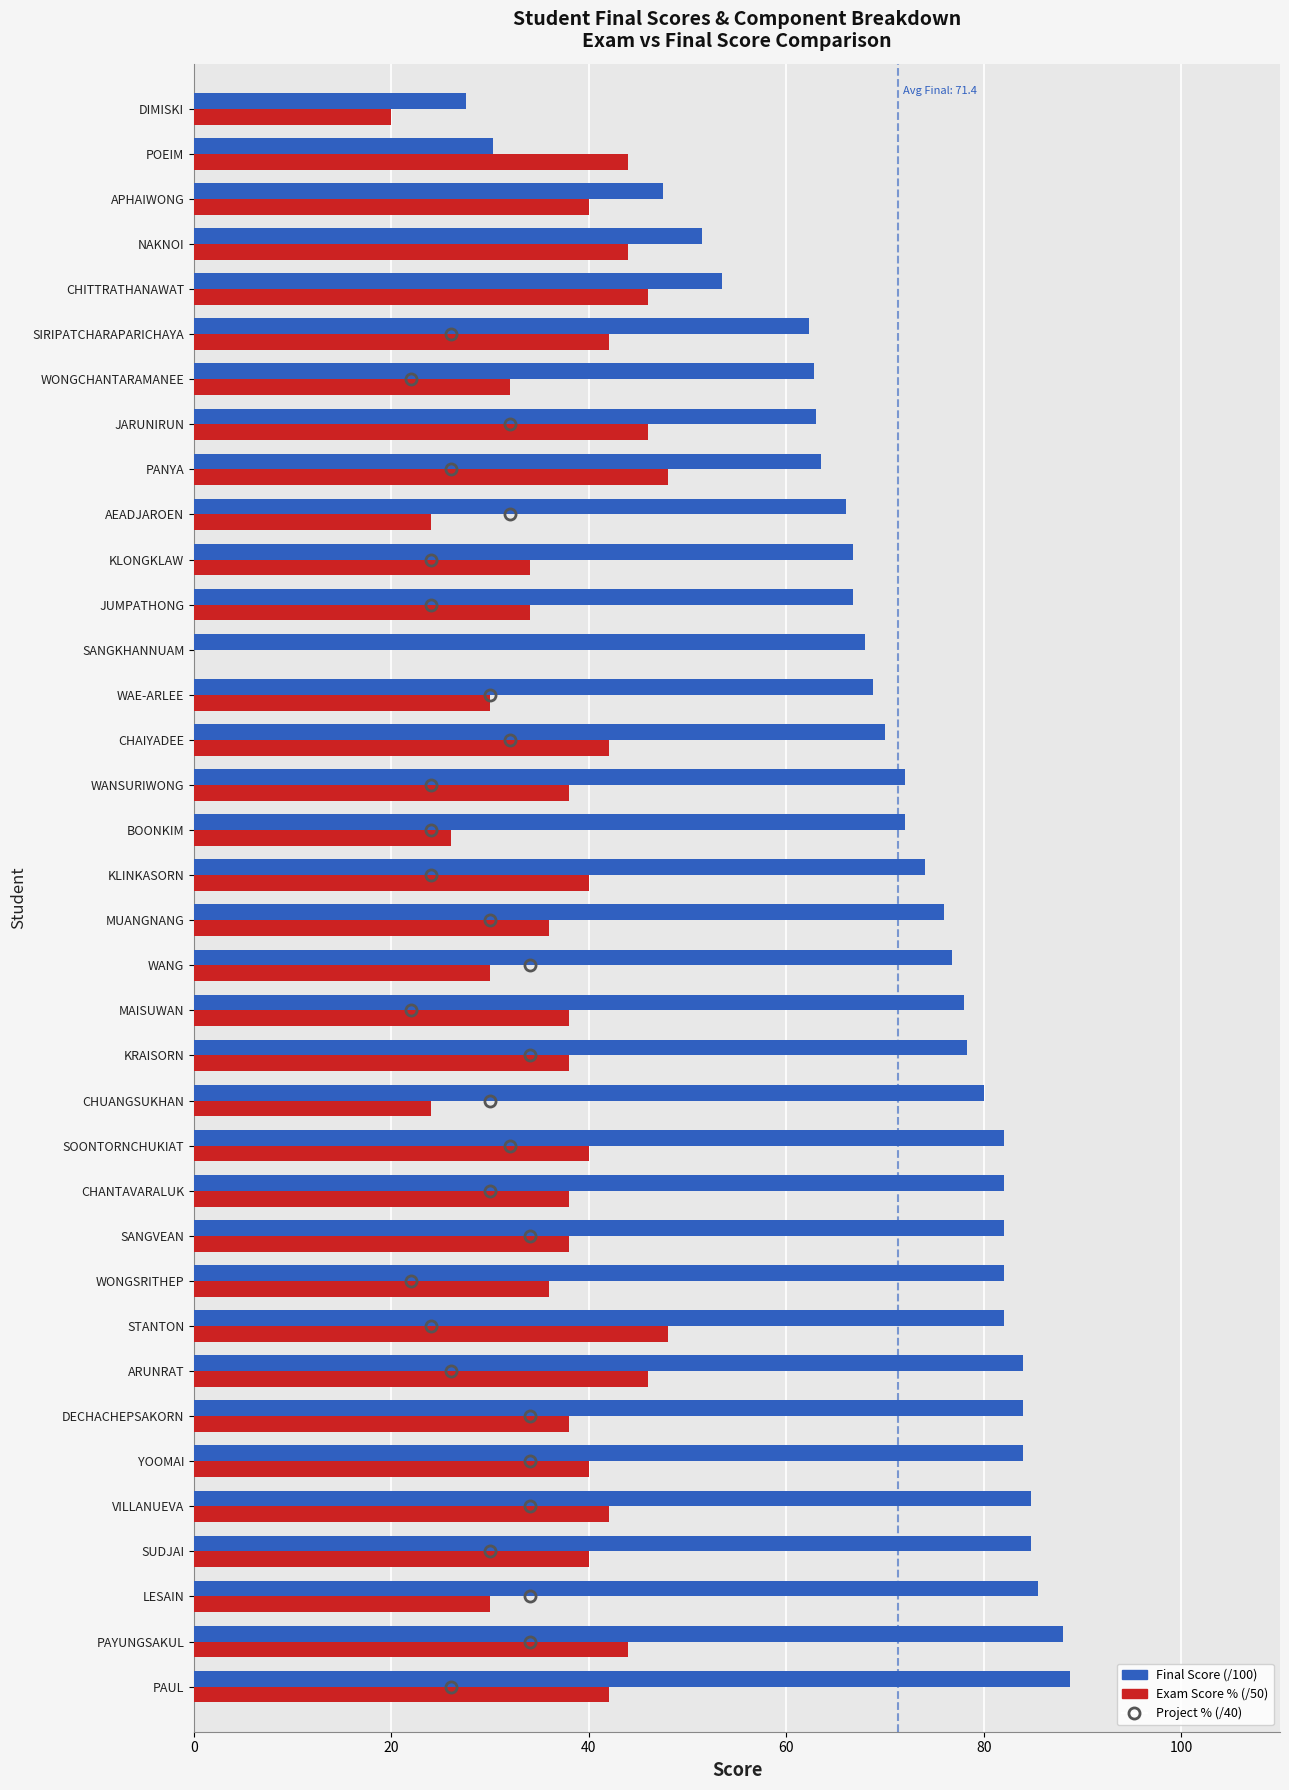

What is the greatest value displayed?

88.8